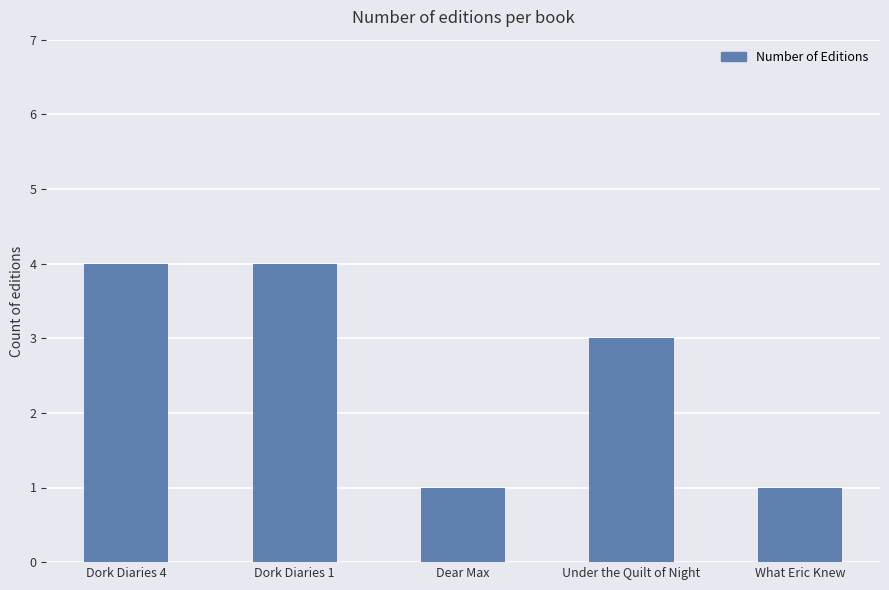

What position from the right is Dear Max?

3